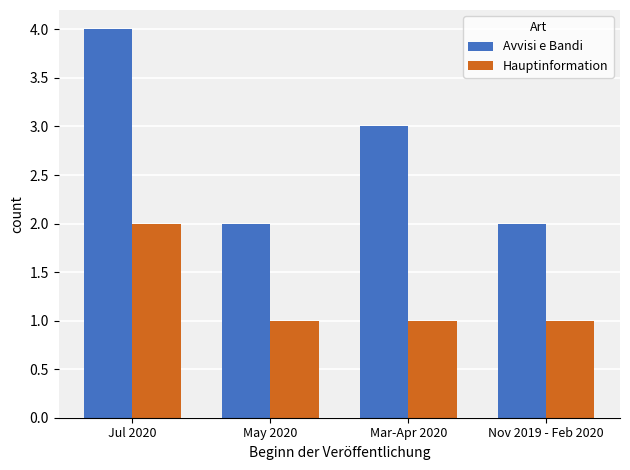

The value of Hauptinformation at Jul 2020 is 3. True or false?

False